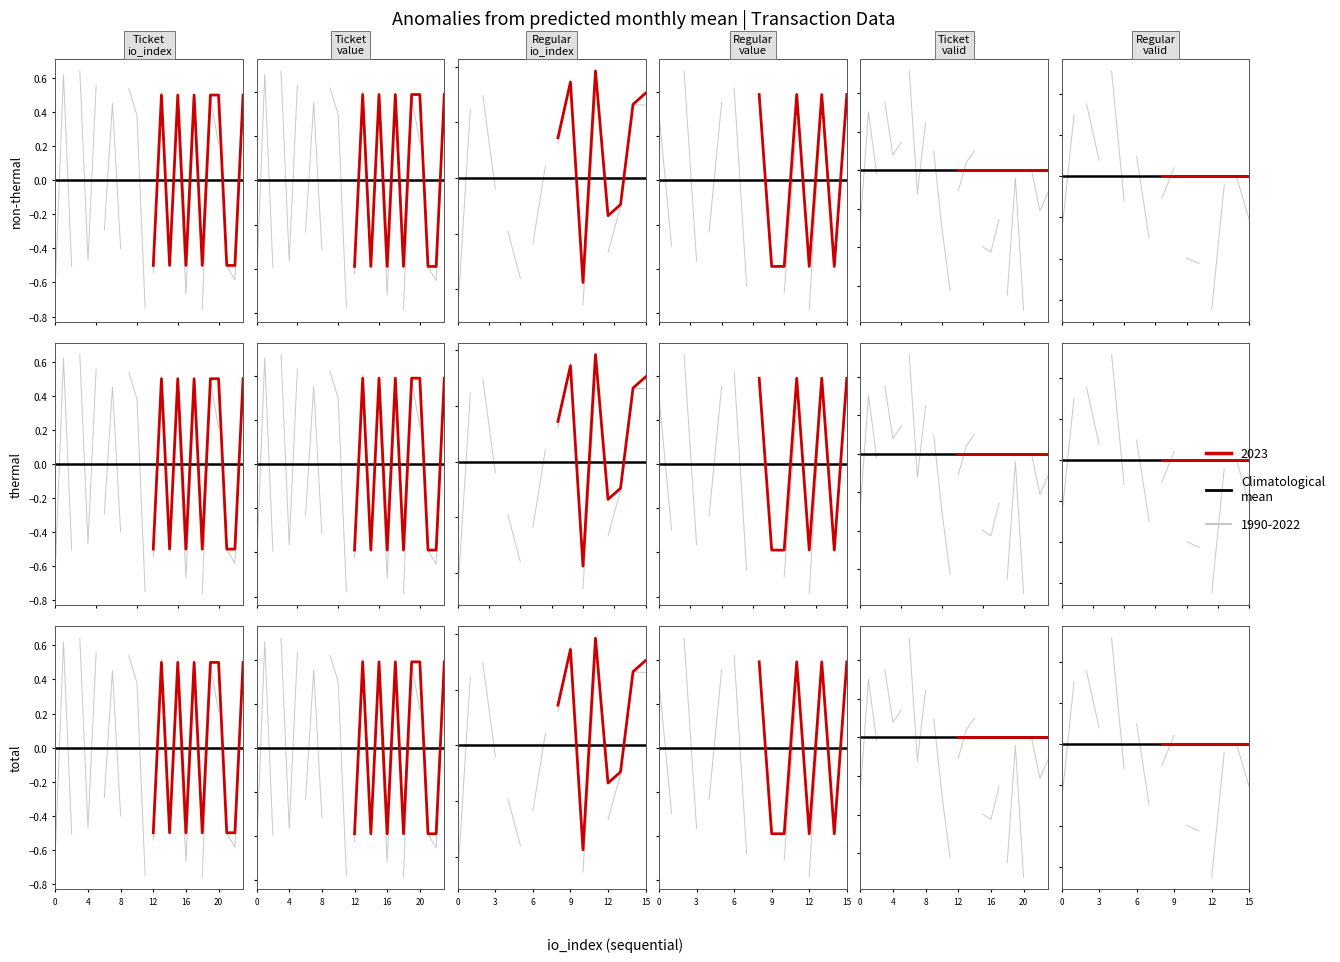

Which series has the largest total across all categories?

Regular_io_index